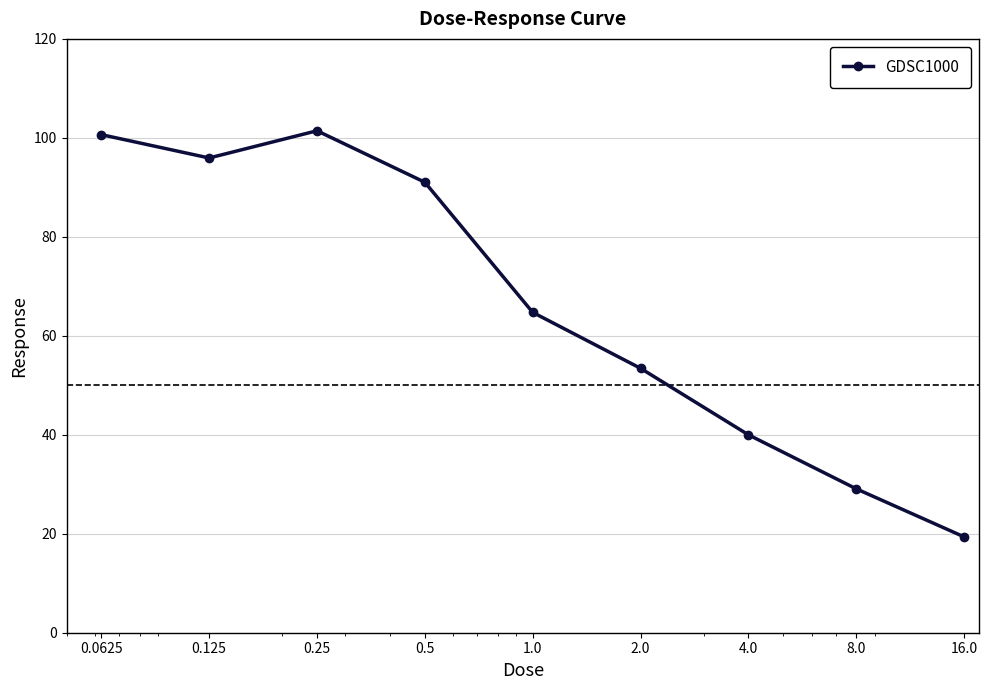

What is the value of the 2nd point from the left?

95.9